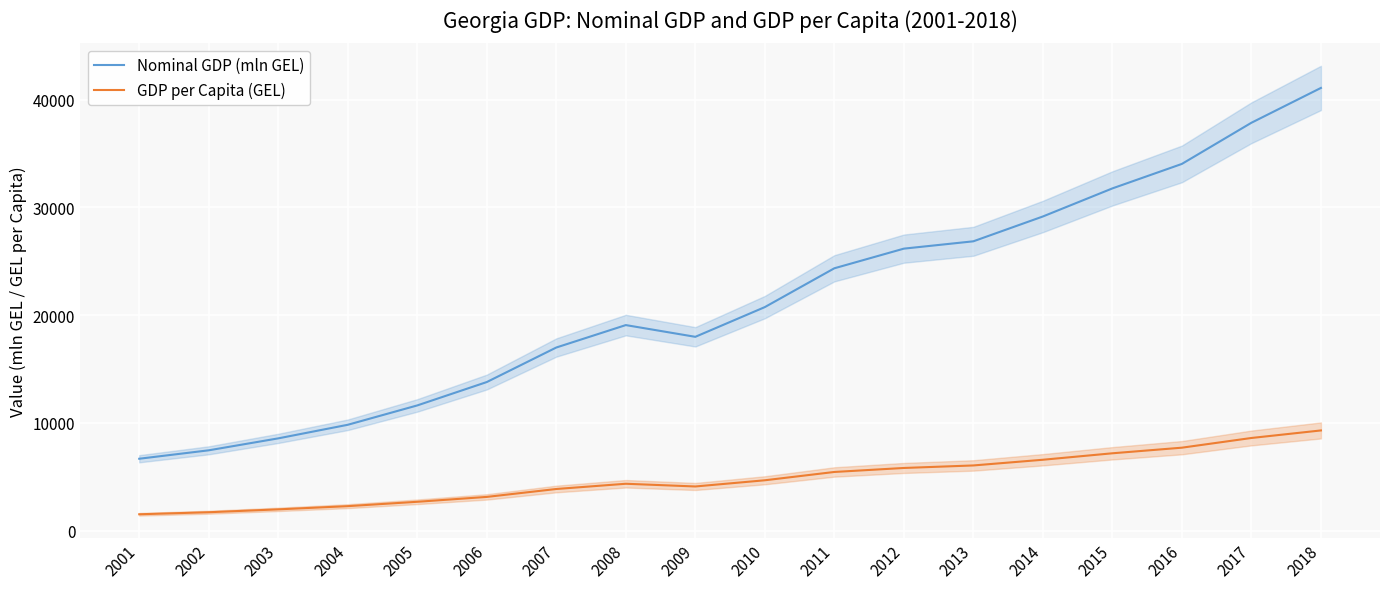

List the series in order of their overall mean, highest first.

Nominal GDP (mln GEL), GDP per Capita (GEL)